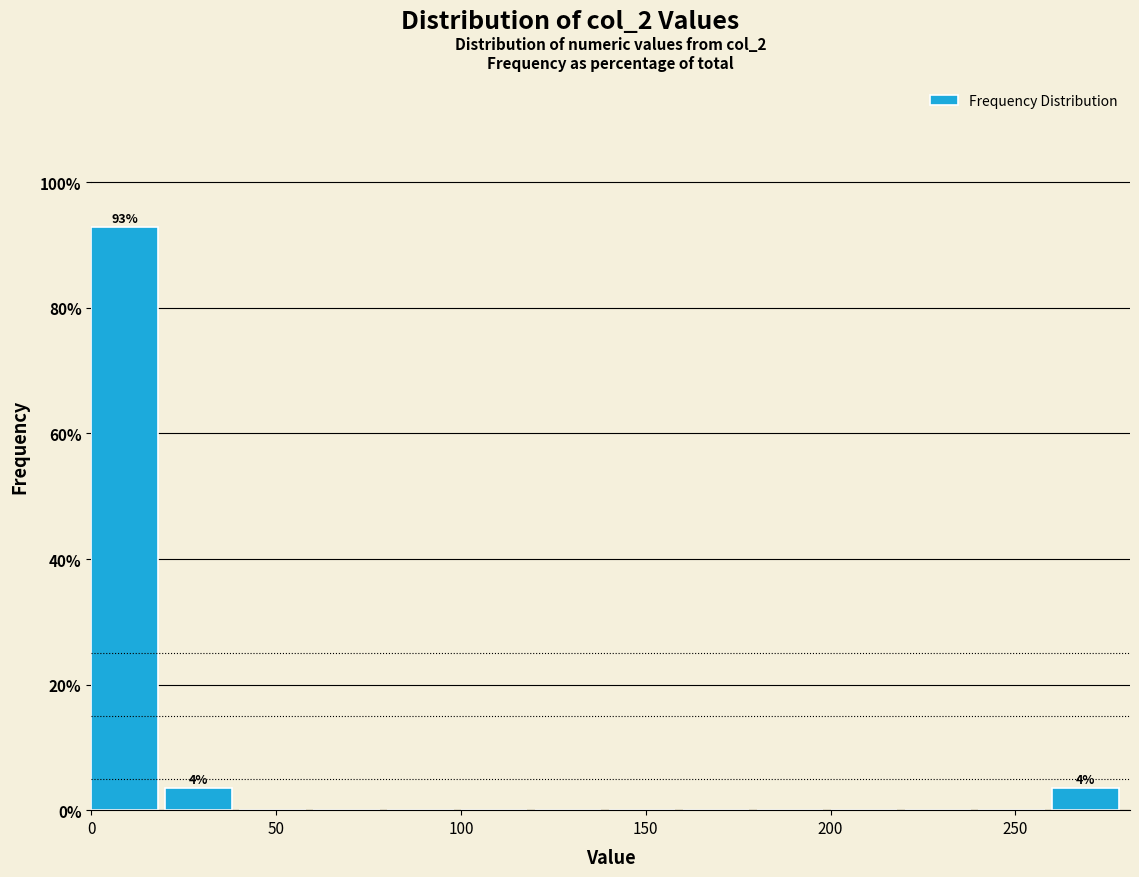

Which range on the x-axis has the tallest bar?

0 to 20